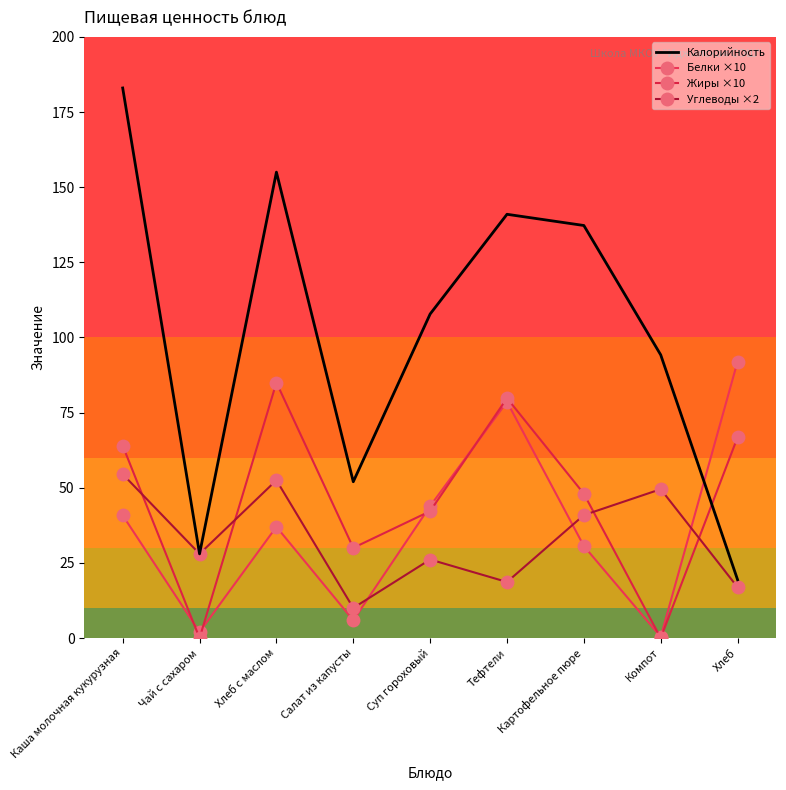

True or false: Калорийность and Белки ×10 cross at least once.

True